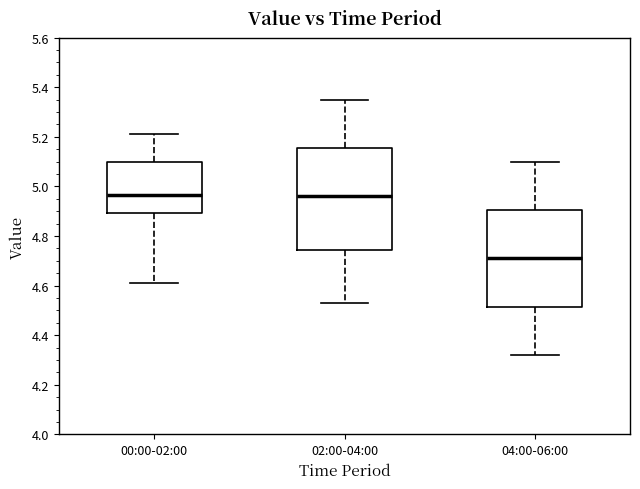

Which box is the tallest, from its lower edge to its upper edge?

02:00-04:00